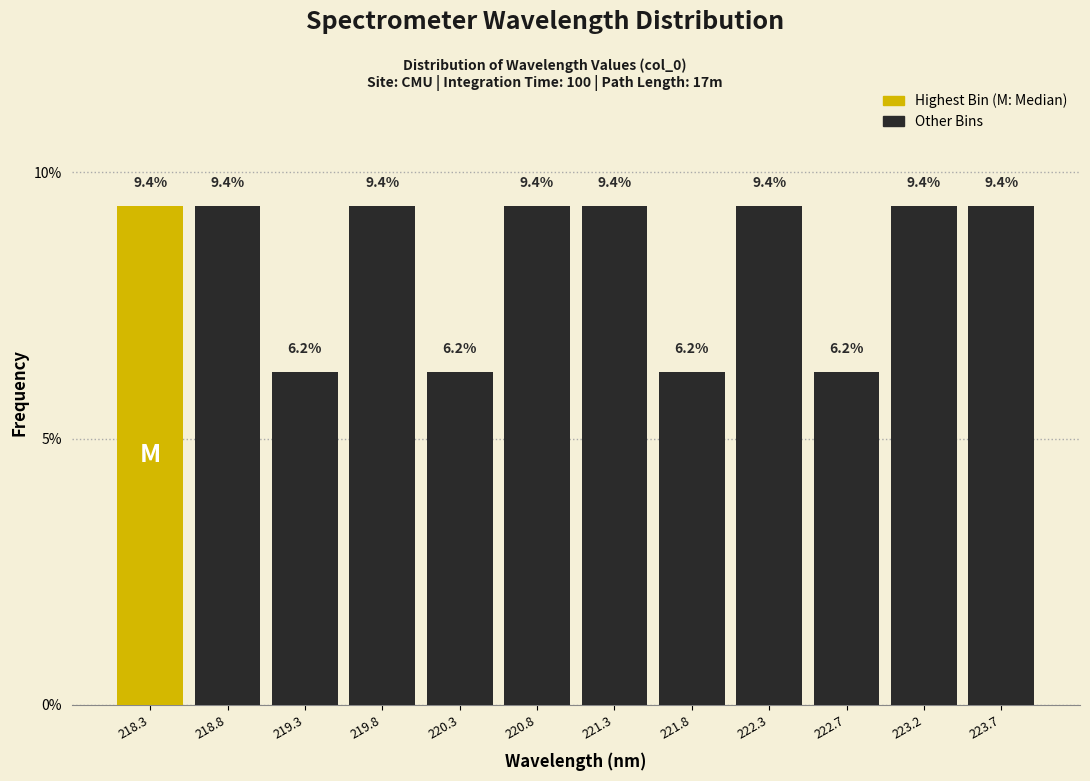

Reading left to right, list every bar in this chart as the range it spans on the x-axis followed by its height. The bar edges are not printed on the chart, so give them approximately, as read against the axis.

218.05 to 218.55: 9.4
218.55 to 219.05: 9.4
219.05 to 219.55: 6.2
219.55 to 220.05: 9.4
220.05 to 220.55: 6.2
220.55 to 221.00: 9.4
221.00 to 221.50: 9.4
221.50 to 222.00: 6.2
222.00 to 222.50: 9.4
222.50 to 223.00: 6.2
223.00 to 223.50: 9.4
223.50 to 224.00: 9.4